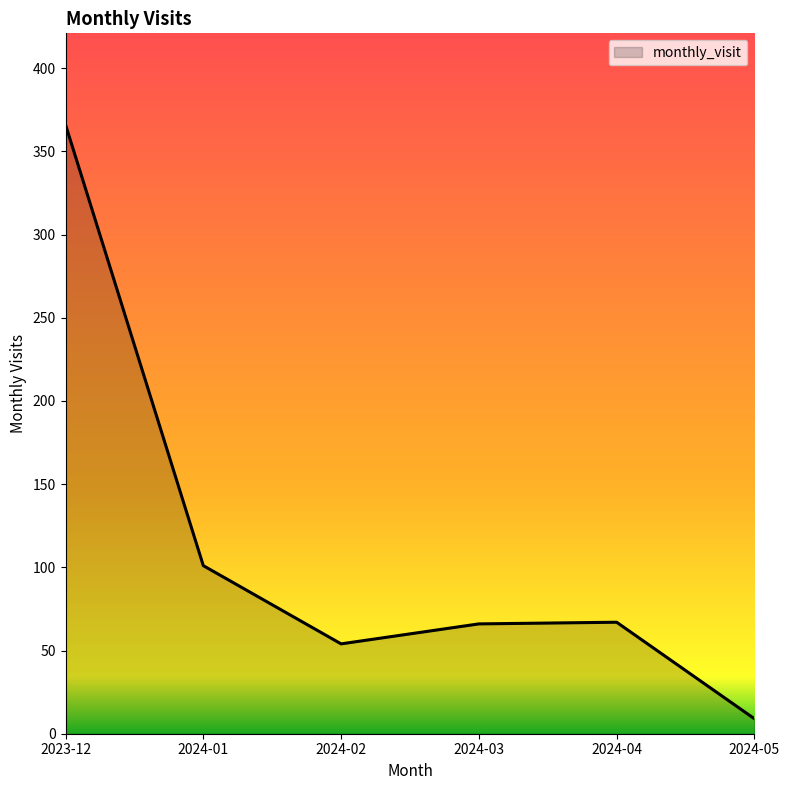

The value at 2024-03 is 66. True or false?

True